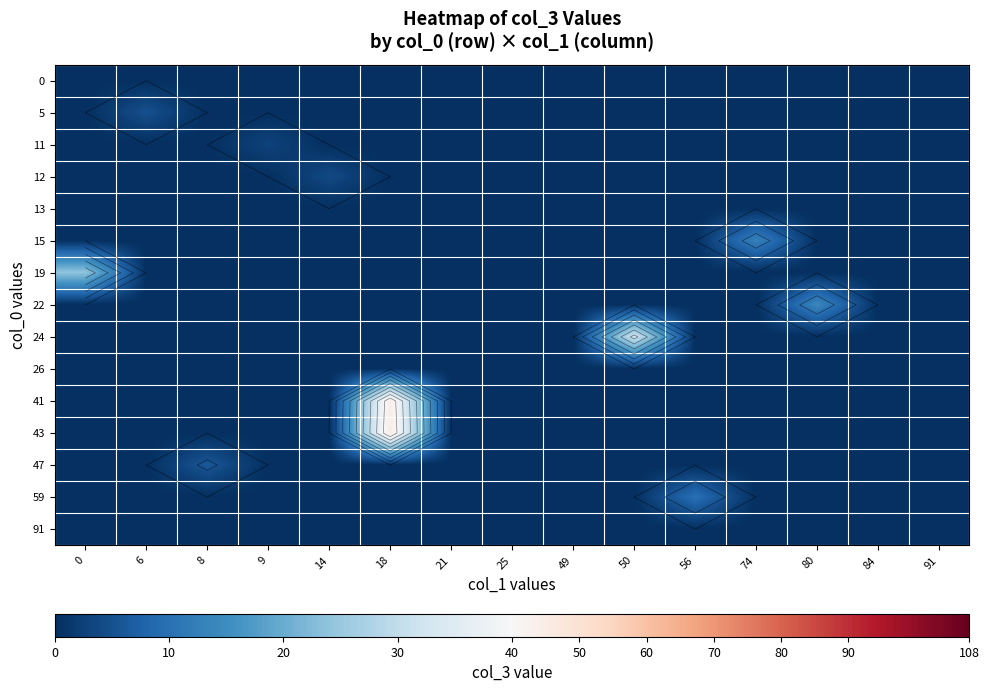

Between 74 and 50, which is larger?

74